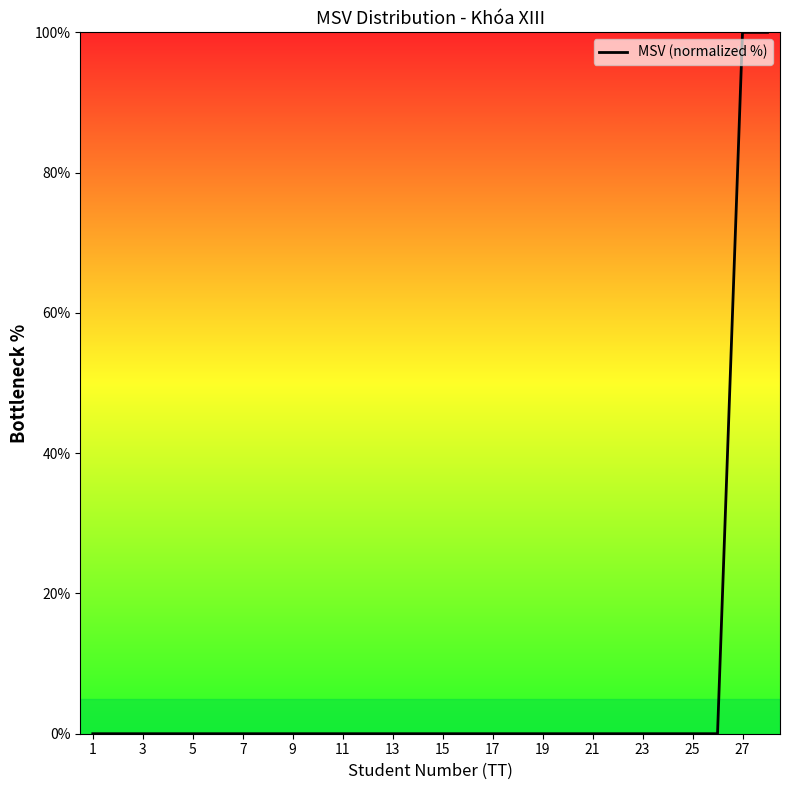

What is the difference between the maximum and minimum values?

100.0